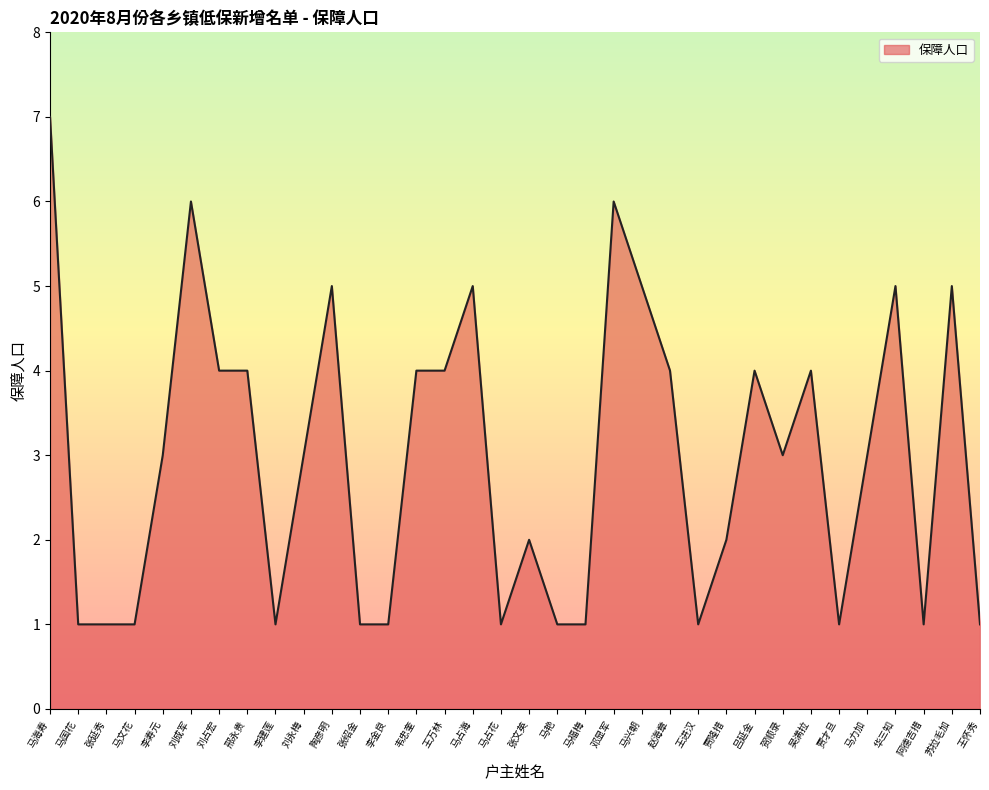

Count the number of data series in this chart.

1